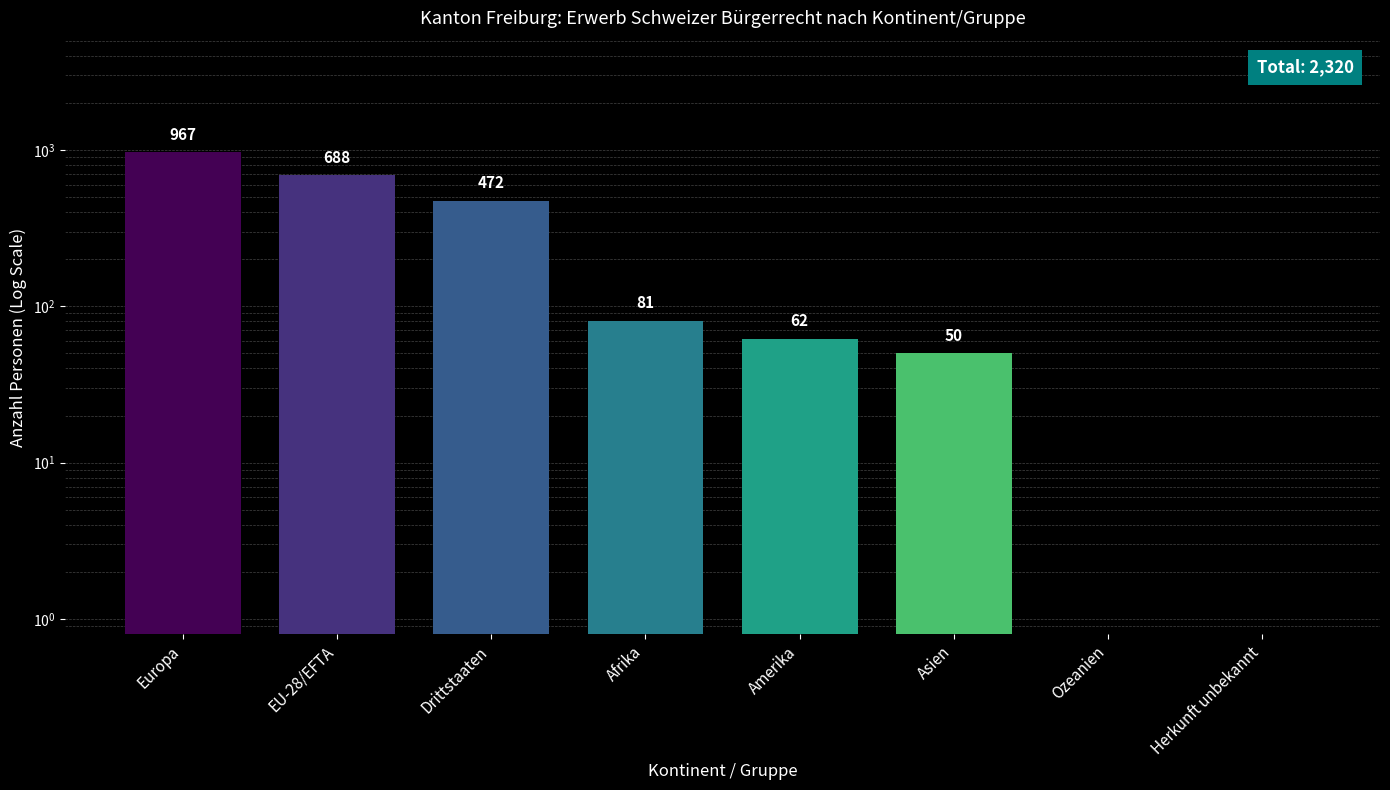

Reading left to right, transcribe all the data shown in this chart.

967	688	472	81	62	50	0	0